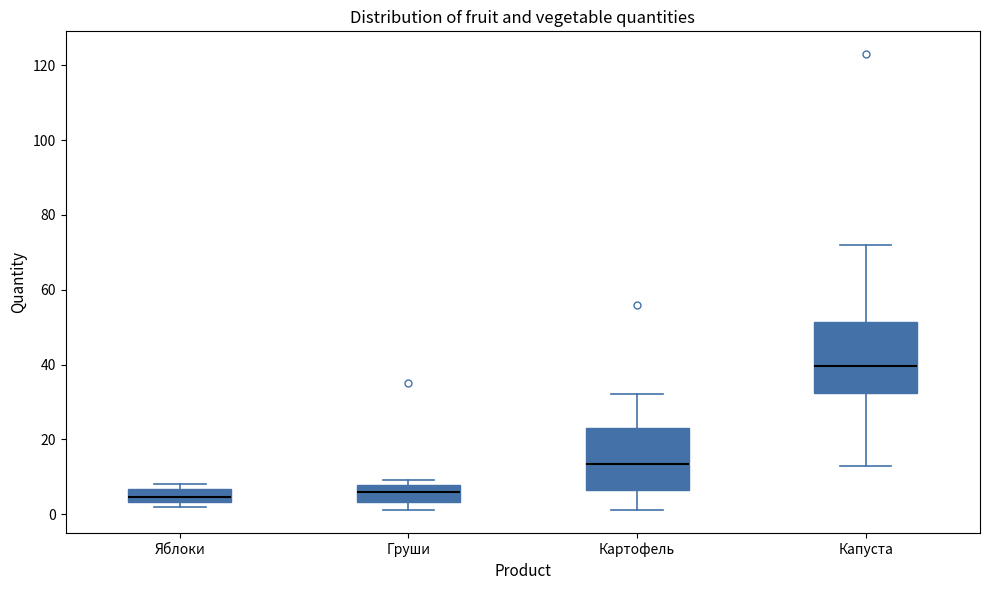

Reading left to right, transcribe this box plot: for each box, give where its median line is, the range the box spans, and where its two whiskers end, as read against the y-axis. The values are not printed on the chart, so give them approximately, as read against the axis.

Яблоки: median 4 (inside the box), box 4 to 6, whiskers 2 to 8
Груши: median 6, box 4 to 8, whiskers 2 to 10
Картофель: median 14, box 6 to 24, whiskers 2 to 32
Капуста: median 40, box 32 to 52, whiskers 14 to 72